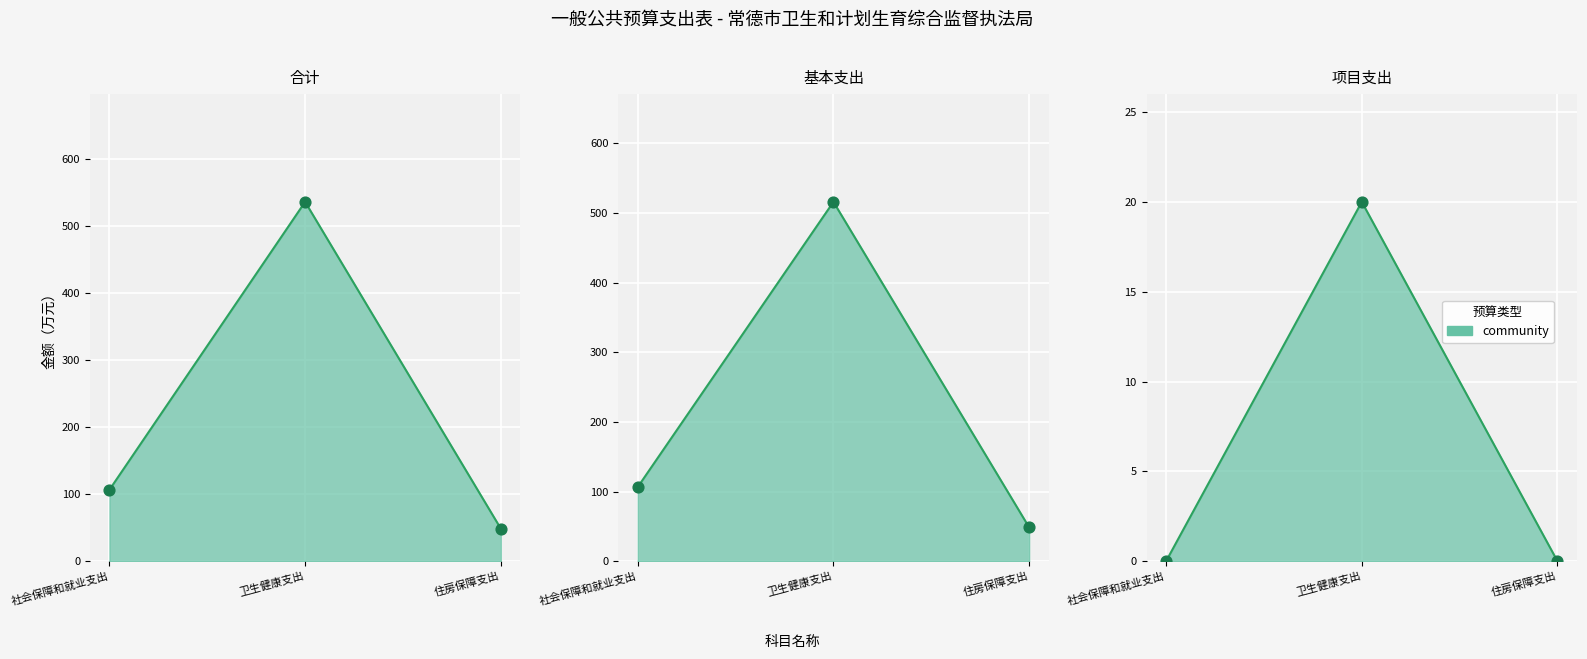

What is the total value across all series at 住房保障支出?

97.2